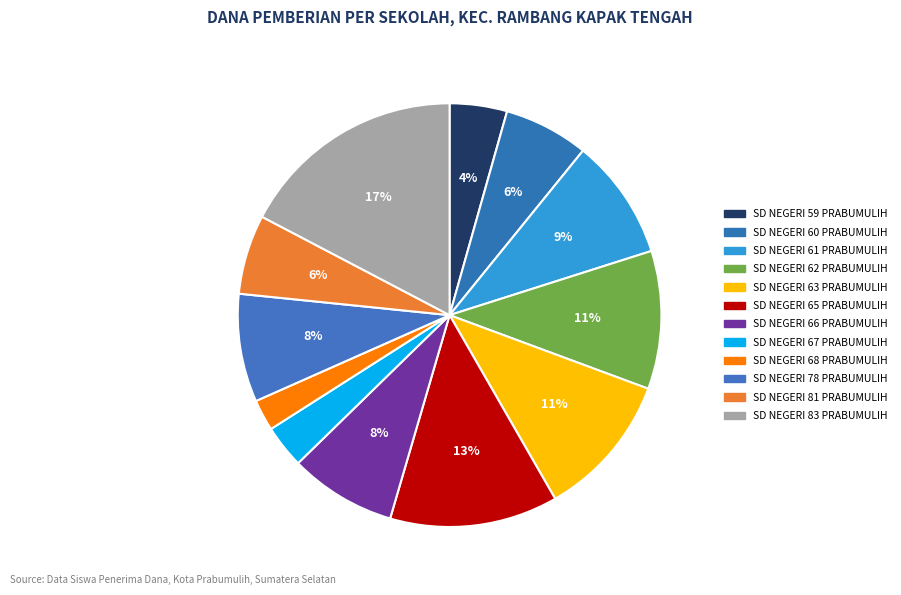

How many slices are in this pie chart?

12